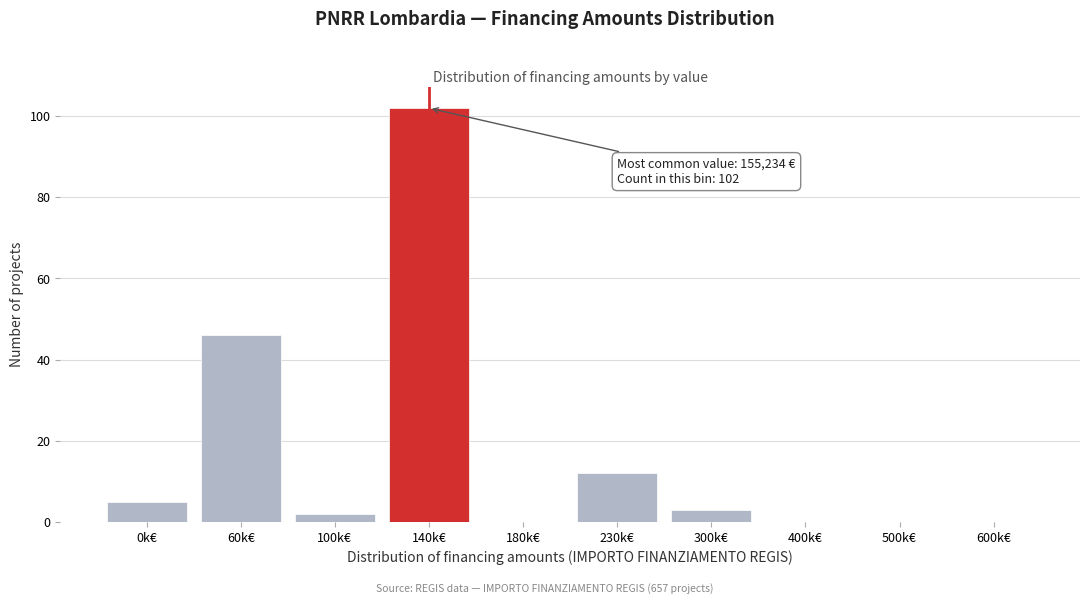

Reading left to right, what are all the values shown in this chart?

0k€=5	60k€=46	100k€=2	140k€=102	180k€=0	230k€=12	300k€=3	400k€=0	500k€=0	600k€=0